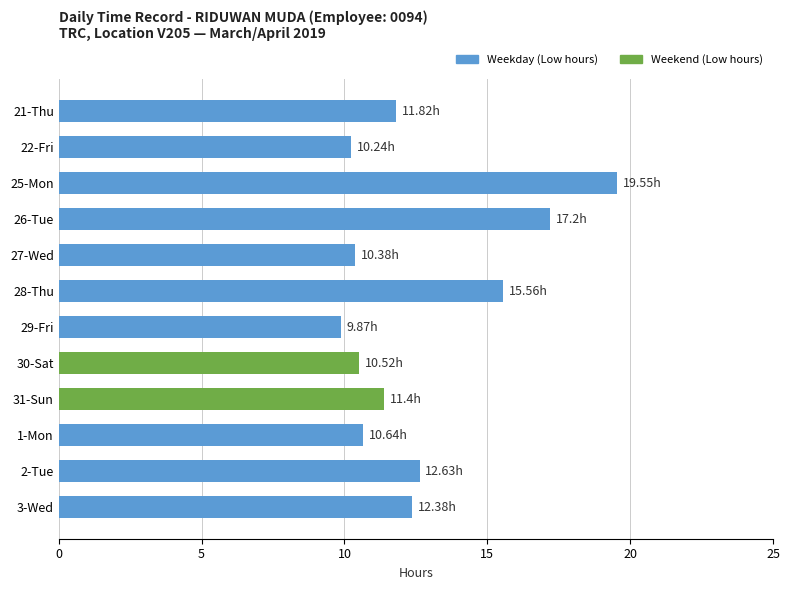

How many data points does each series have?

12